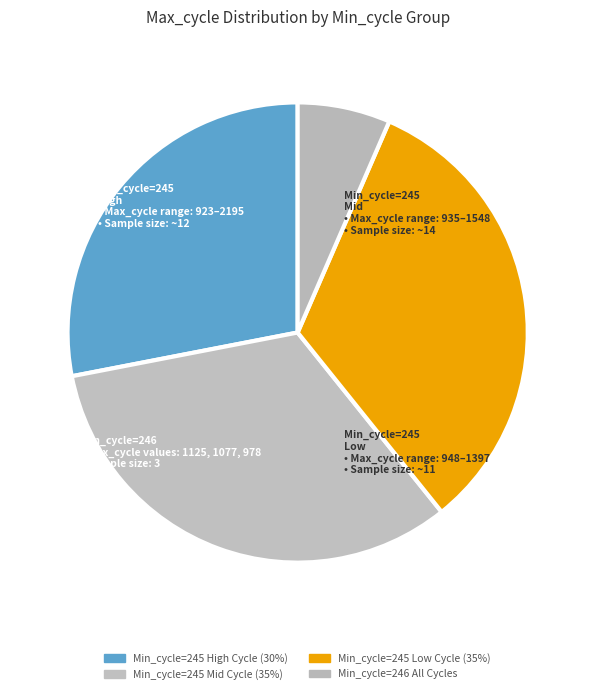

How many segments does this pie chart have?

4